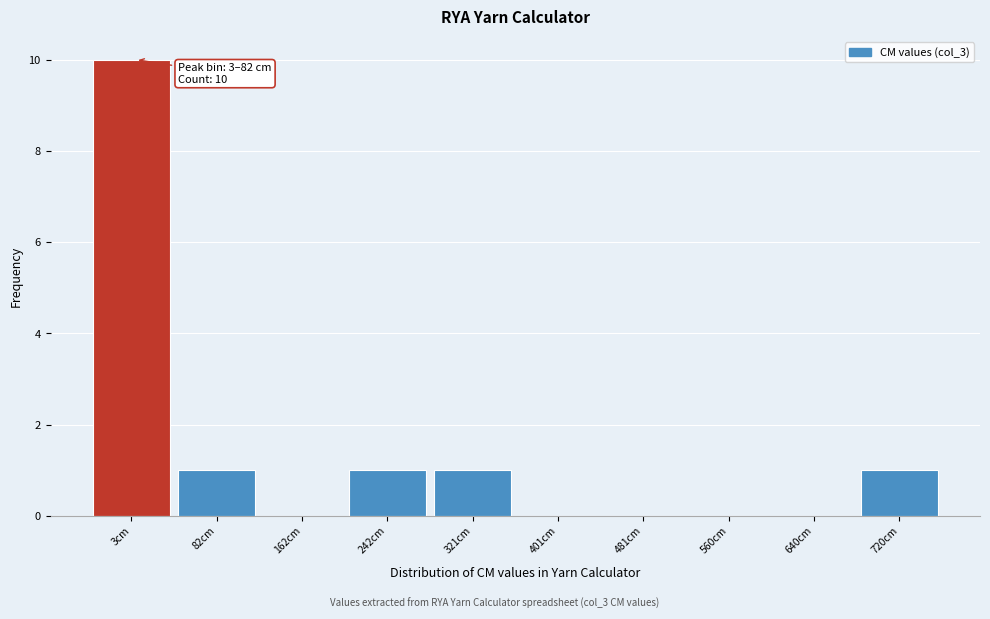

Reading left to right, extract all data points from this chart.

3cm=10	82cm=1	162cm=0	242cm=1	321cm=1	401cm=0	481cm=0	560cm=0	640cm=0	720cm=1